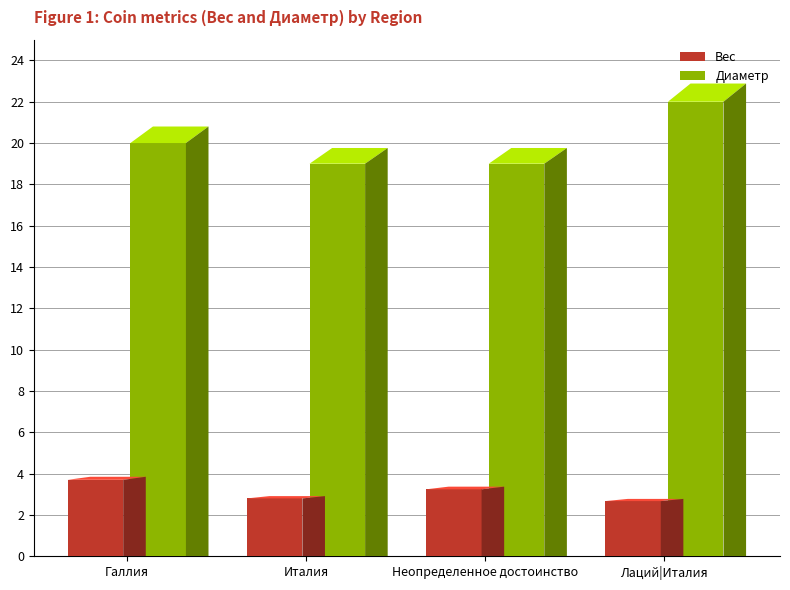

Reading left to right, transcribe all the data shown in this chart.

Вес: 3.7	2.8	3.2	2.7
Диаметр: 20.0	19.0	19.0	22.0